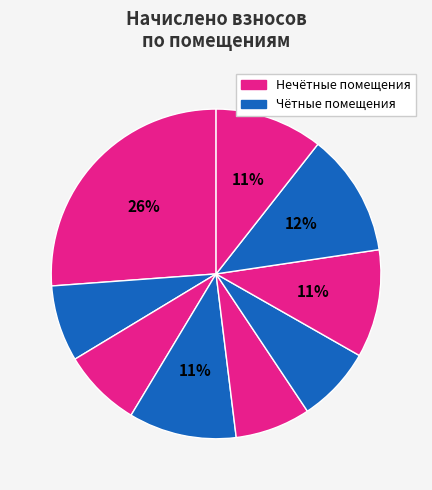

To the nearest percent, what is the difference between the largest and smallest slice percentages?

19%